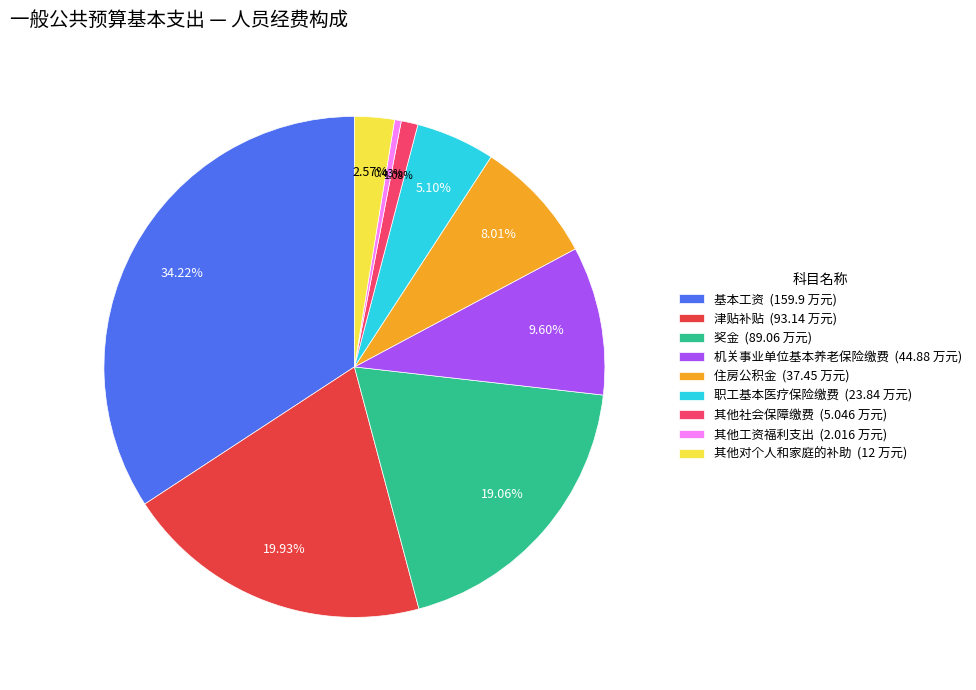

How many slices are in this pie chart?

9